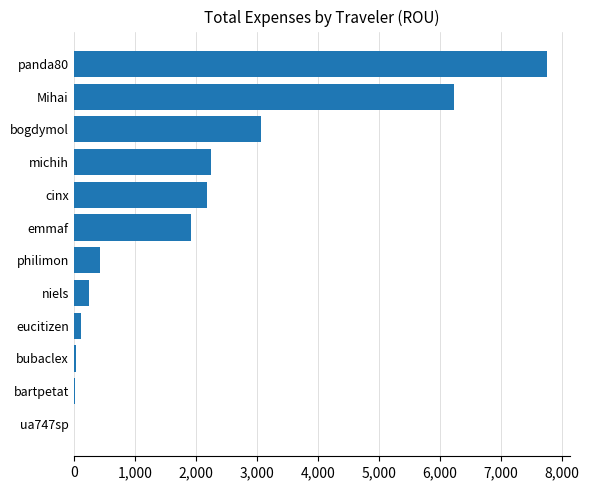

What is the greatest value displayed?

7748.8